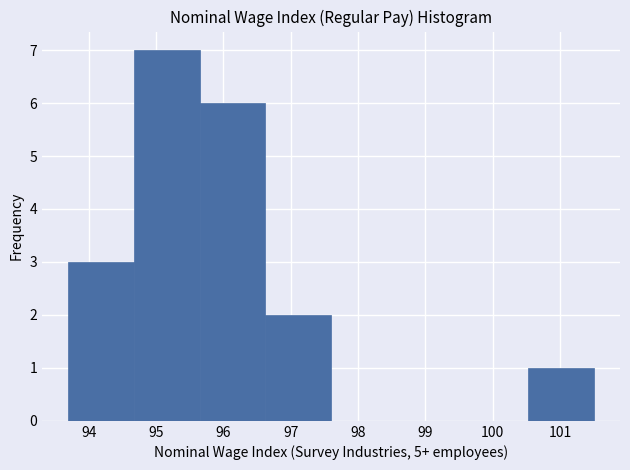

Reading left to right, list every bar in this chart as the range it spans on the x-axis followed by its height. Neither the bar edges nor the heights are printed on the chart, so give them approximately, as read against the axes.

93.7 to 94.7: 3
94.7 to 95.7: 7
95.7 to 96.6: 6
96.6 to 97.6: 2
97.6 to 98.6: 0
98.6 to 99.6: 0
99.6 to 100.5: 0
100.5 to 101.5: 1